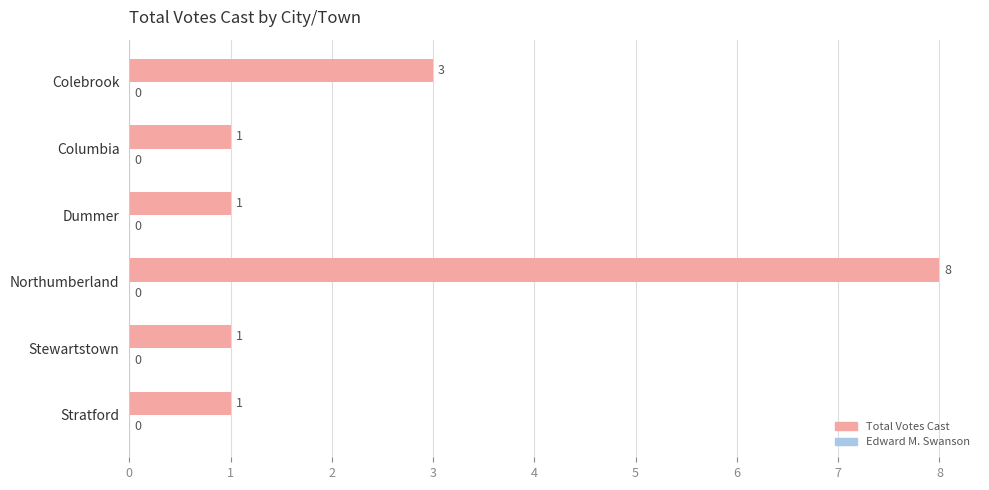

How many values are between 1 and 3?

5